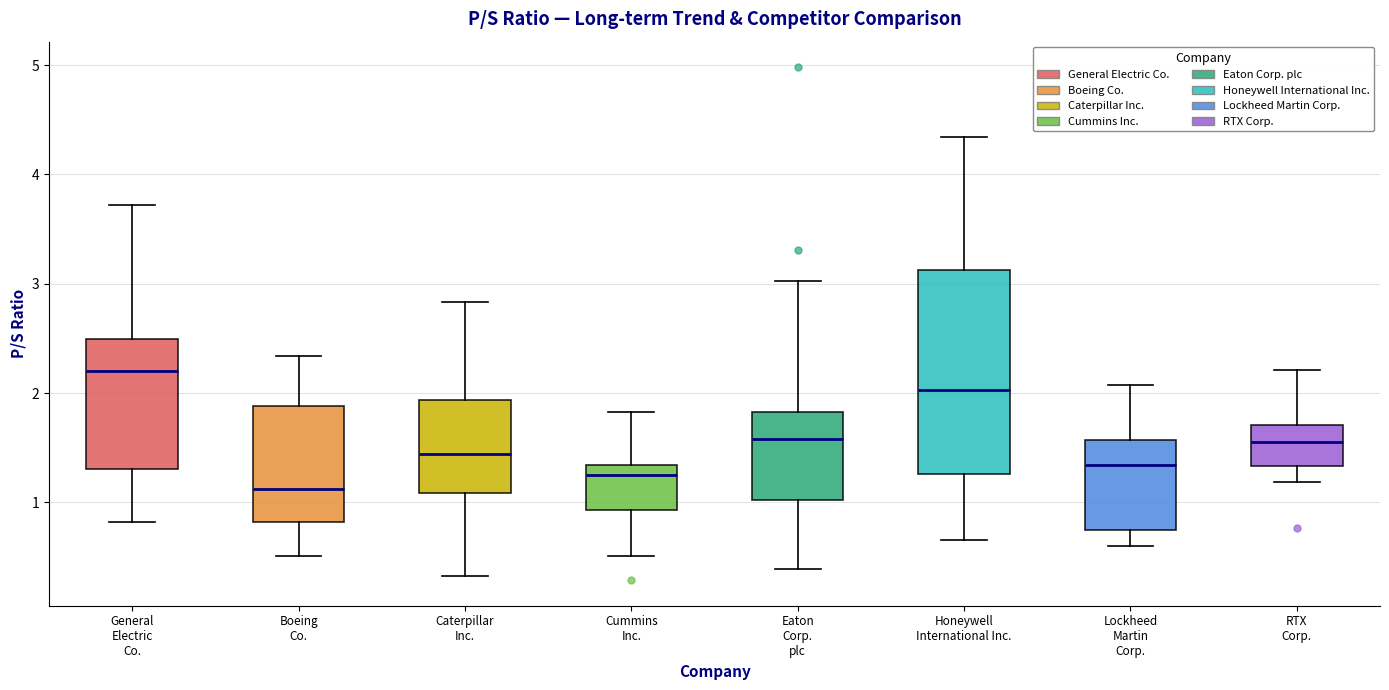

Which box is the tallest, from its lower edge to its upper edge?

Honeywell International Inc.